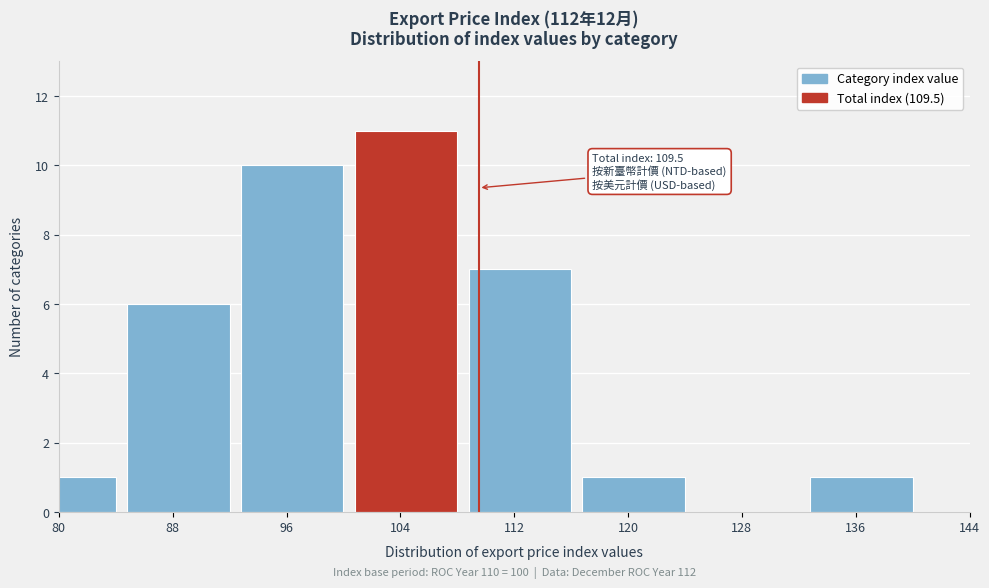

Reading left to right, what are all the values shown in this chart?

80=1	88=6	96=10	104=11	112=7	120=1	128=0	136=1